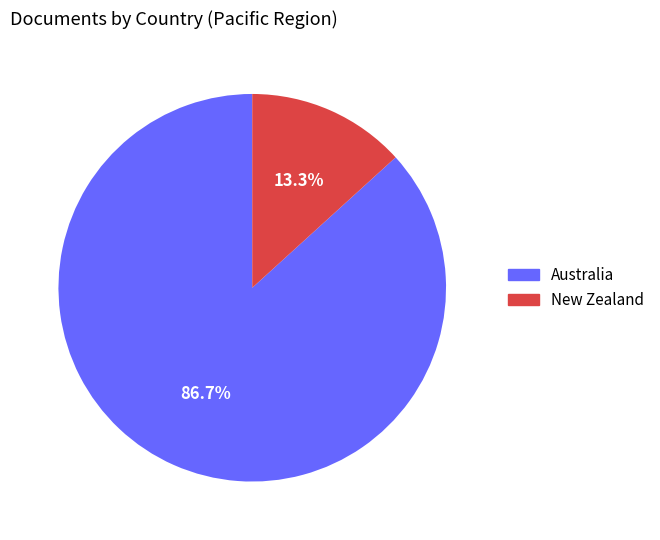

To the nearest percent, what portion does Australia represent?

87%